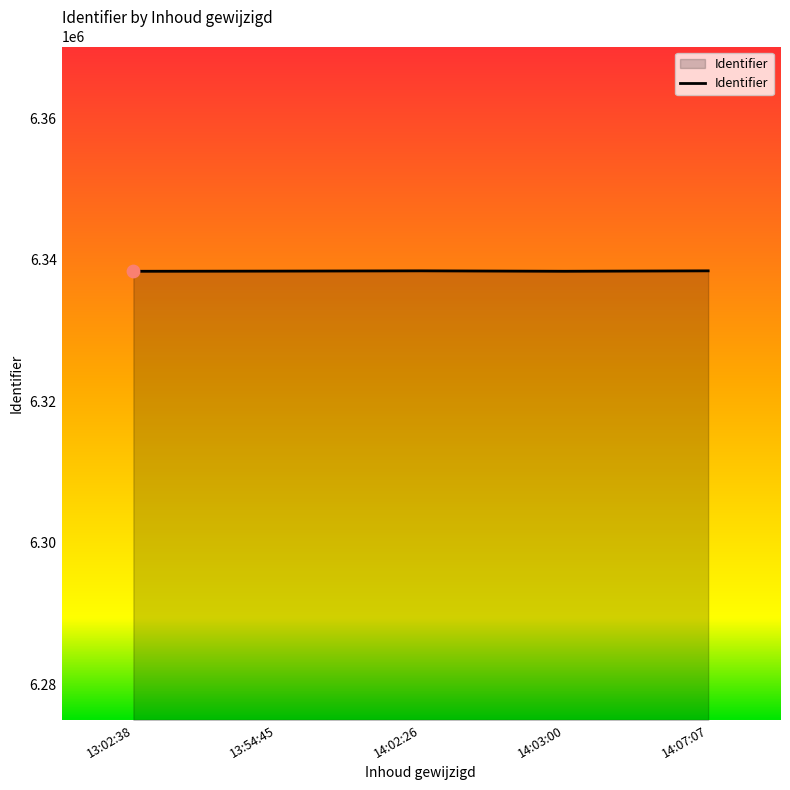

What is the ratio of the value at 14:07:07 to the value at 14:03:00?

1.0